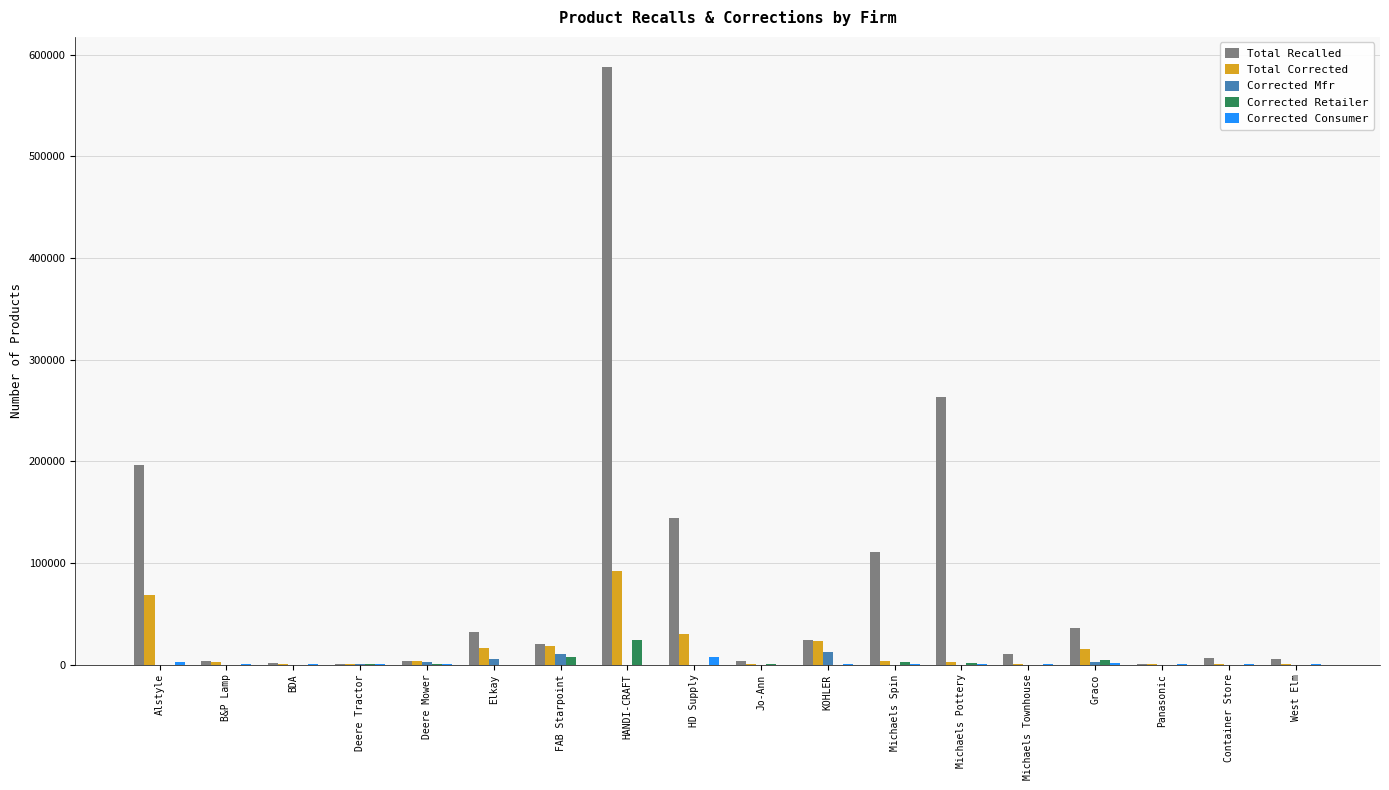

Between Alstyle and KOHLER, which series saw the biggest shift?

Total Recalled